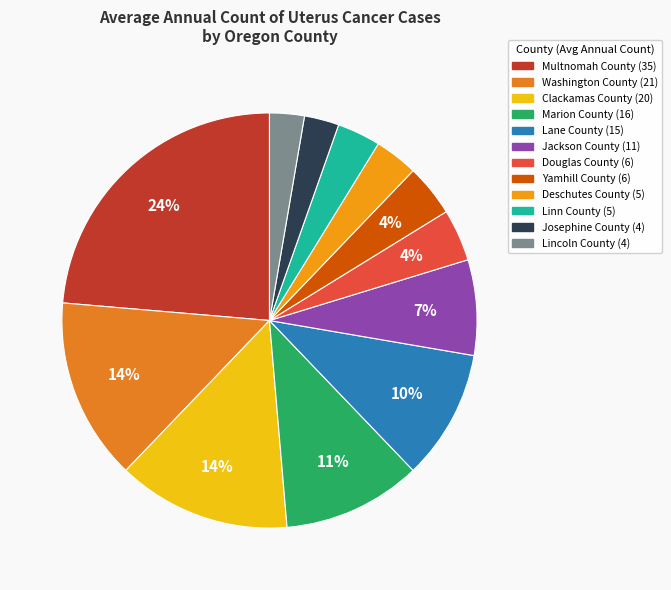

Which slice is the largest?

Multnomah County